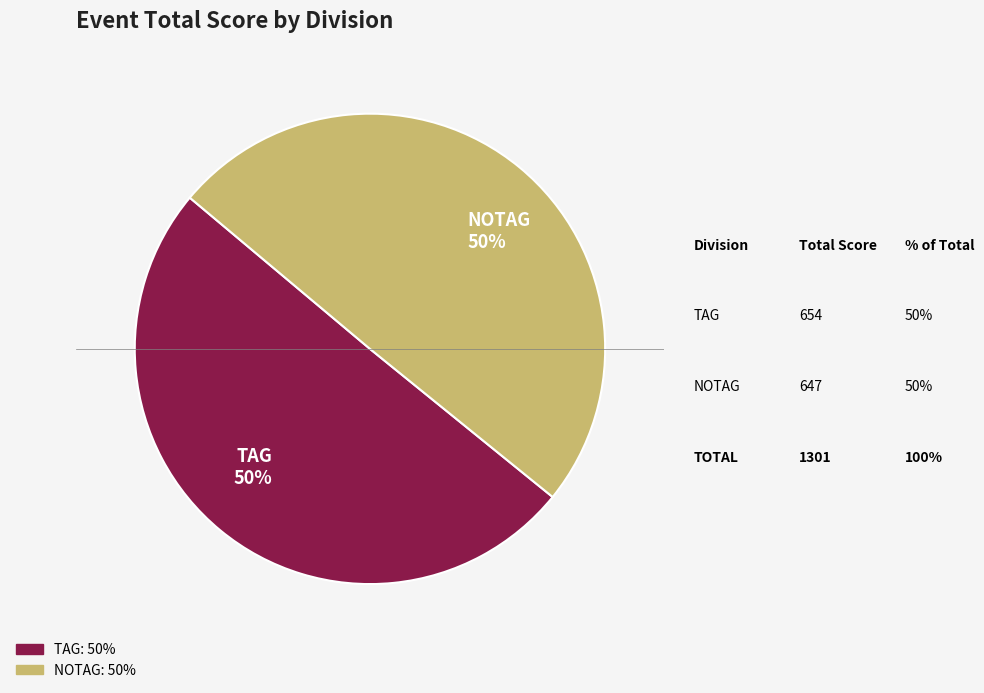

Approximately how many times larger is the value at TAG 50% compared to NOTAG 50%?

1.0